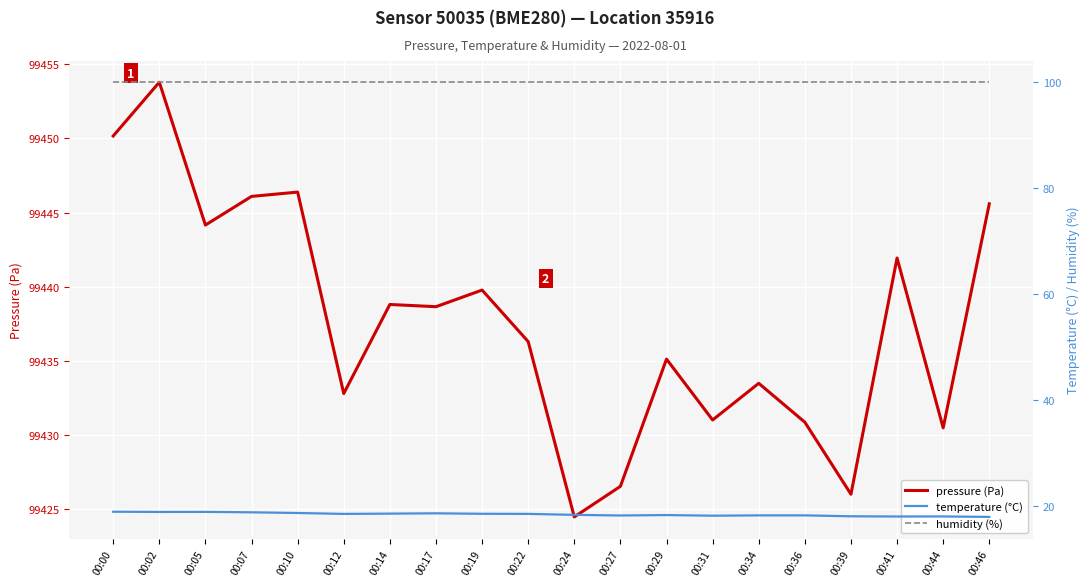

What is the spread (max minus min) of values at 00:10?

99427.6